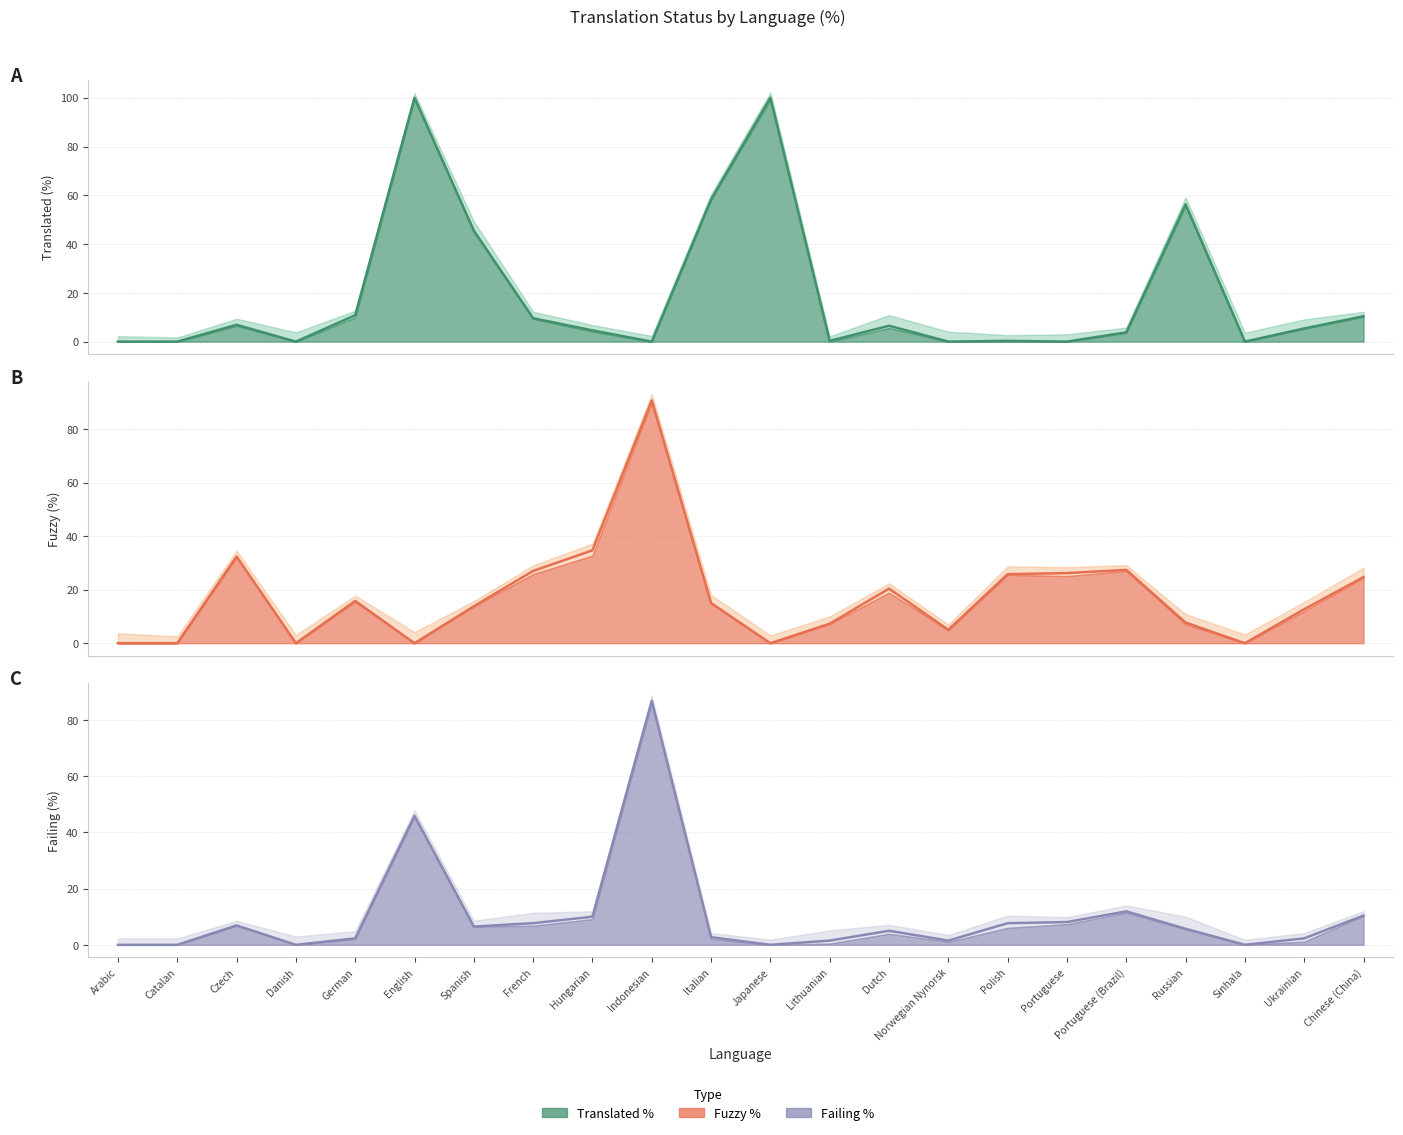

True or false: fuzzy_percent and translated_percent cross at least once.

True